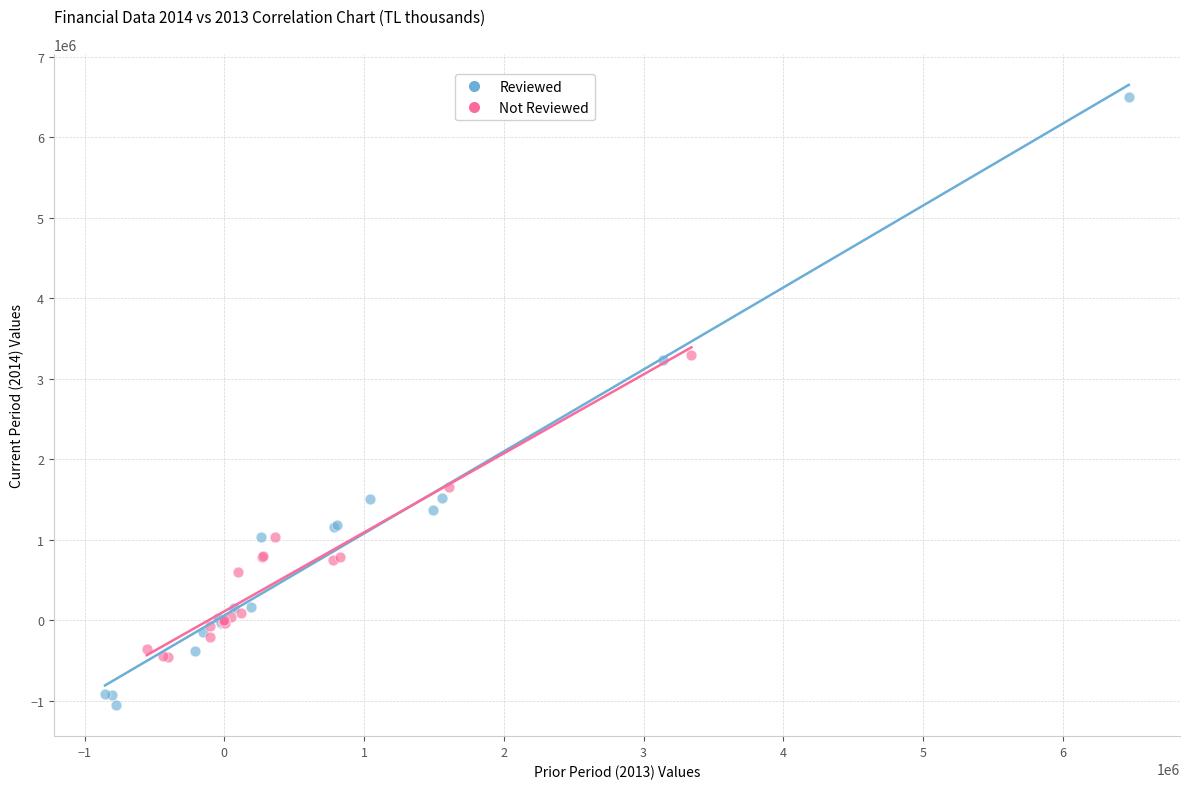

Which series has the largest Y range (max minus min)?

Reviewed